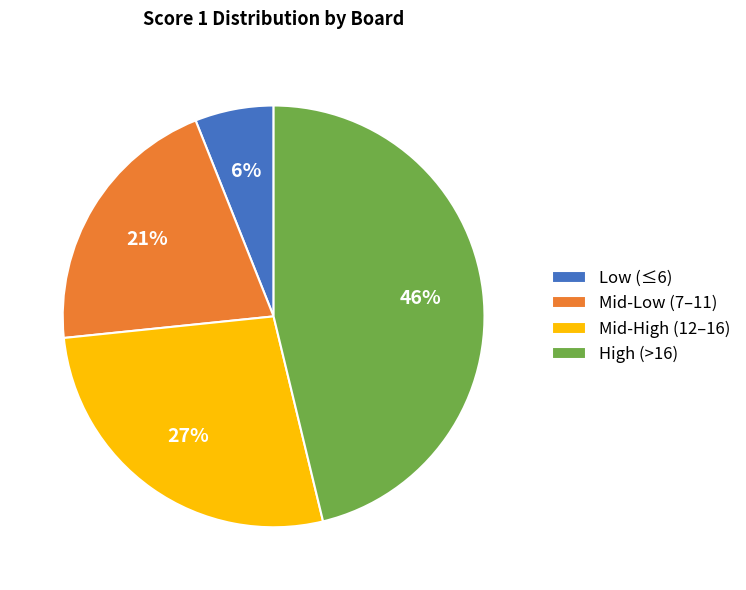

Rank the categories by value from lowest to highest.

Low (≤6), Mid-Low (7–11), Mid-High (12–16), High (>16)